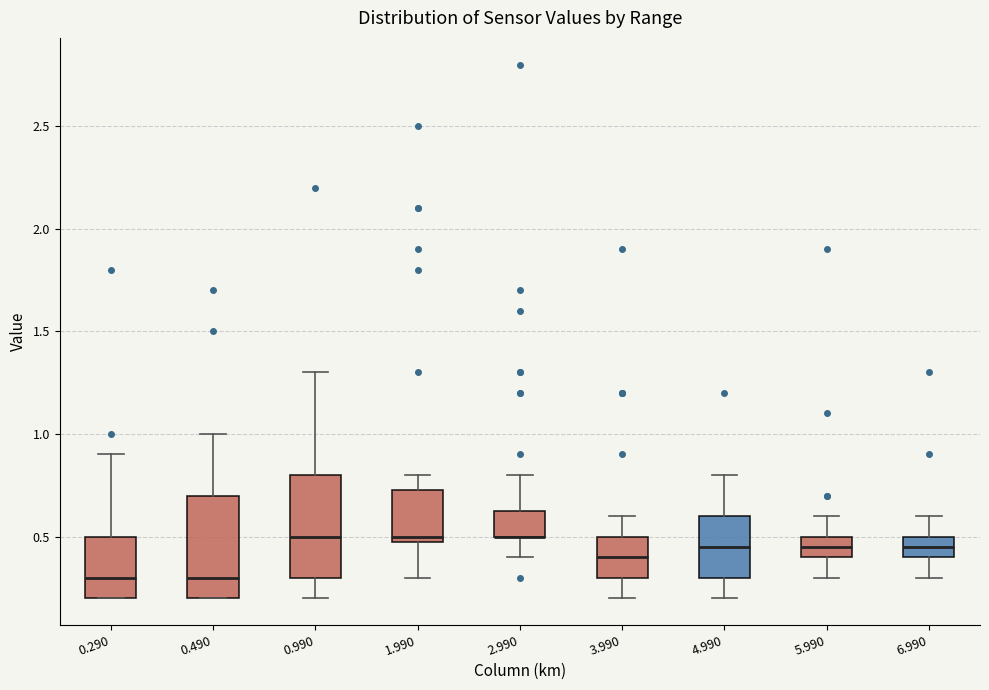

Reading left to right, read every box against the y-axis: the position of its median line, the range the box covers, and the ends of its whiskers. The values are not printed on the chart, so give them approximately, as read against the axis.

0.290: median 0.30, box 0.20 to 0.50, whiskers 0.20 to 0.90
0.490: median 0.30, box 0.20 to 0.70, whiskers 0.20 to 1.00
0.990: median 0.50, box 0.30 to 0.80, whiskers 0.20 to 1.30
1.990: median 0.50 (just above the box's lower edge), box 0.50 to 0.75, whiskers 0.30 to 0.80
2.990: median 0.50 (drawn on the box's lower edge), box 0.50 to 0.65, whiskers 0.40 to 0.80
3.990: median 0.40, box 0.30 to 0.50, whiskers 0.20 to 0.60
4.990: median 0.45, box 0.30 to 0.60, whiskers 0.20 to 0.80
5.990: median 0.45, box 0.40 to 0.50, whiskers 0.30 to 0.60
6.990: median 0.45, box 0.40 to 0.50, whiskers 0.30 to 0.60